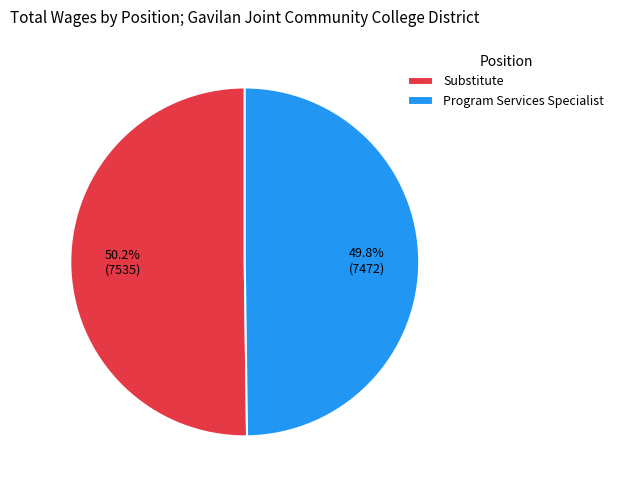

What percentage is NOT represented by Substitute?

49.8%